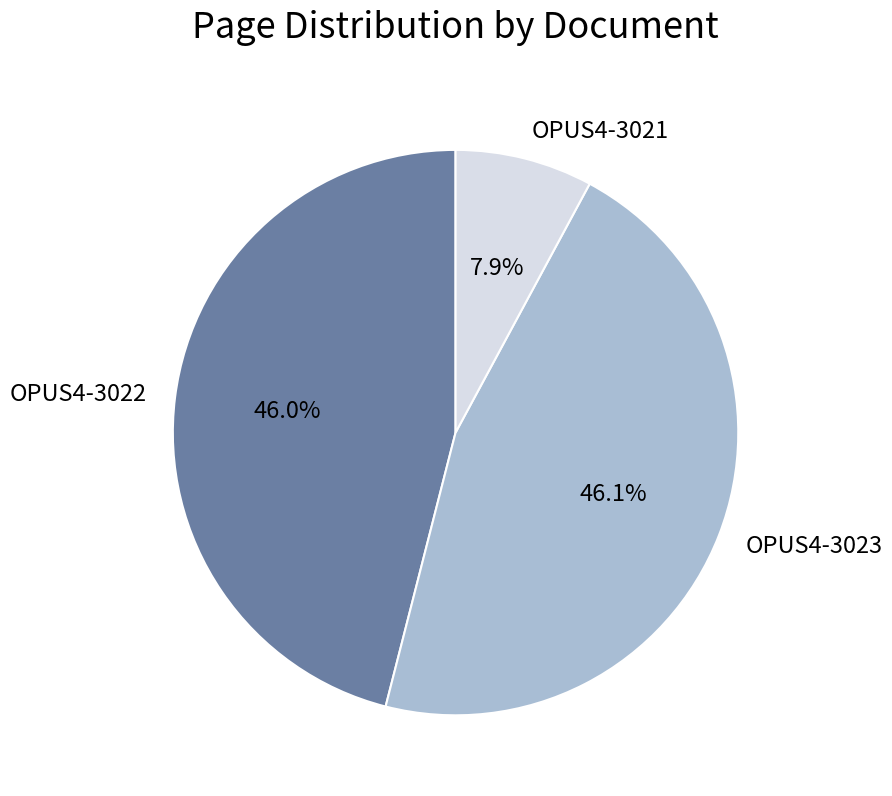

What is the smallest slice in the pie chart?

OPUS4-3021